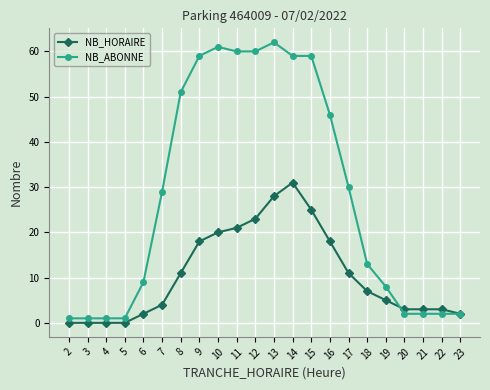

Which series has the largest range (max minus min)?

NB_ABONNE